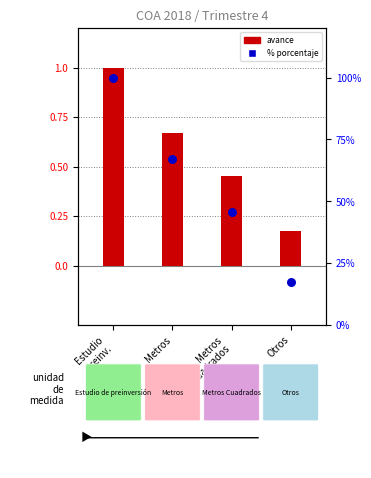

What are all the series names shown in the legend?

AVANCE, PORCENTAJE